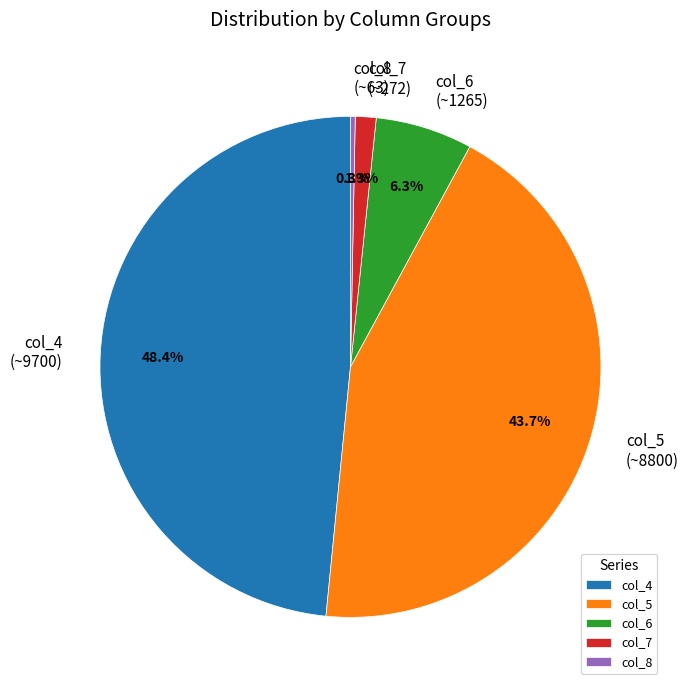

Is the sum of col_5 and col_8 greater than half?

No